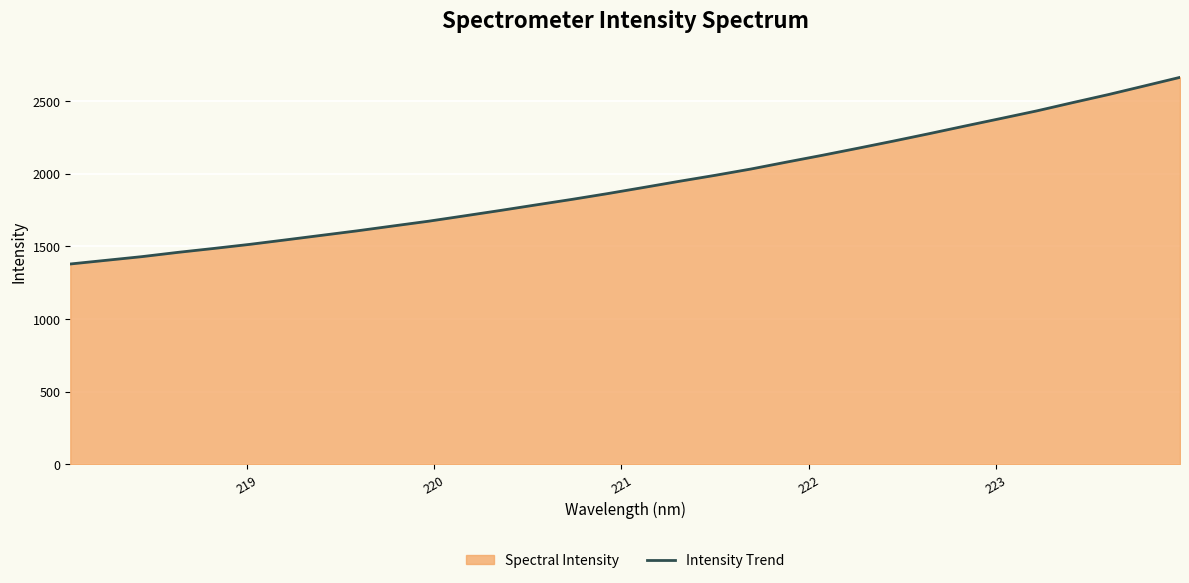

What is the difference between the maximum and minimum values?

1284.7